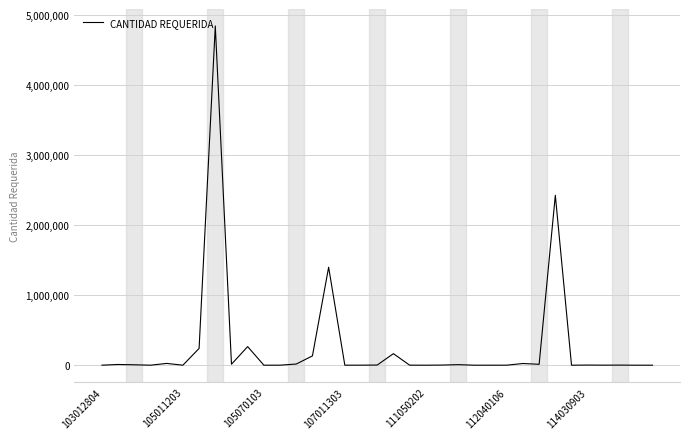

What is the maximum value shown in the chart?

4846100